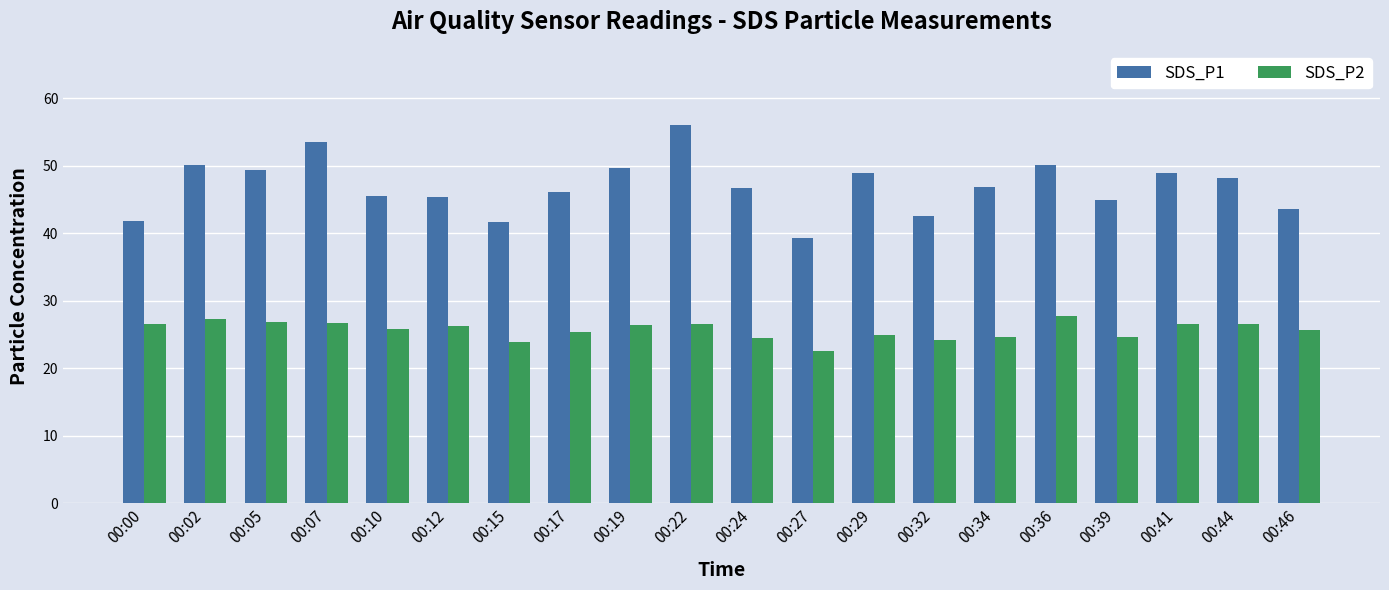

The SDS_P1 series shows 27.3 at 00:17. True or false?

False